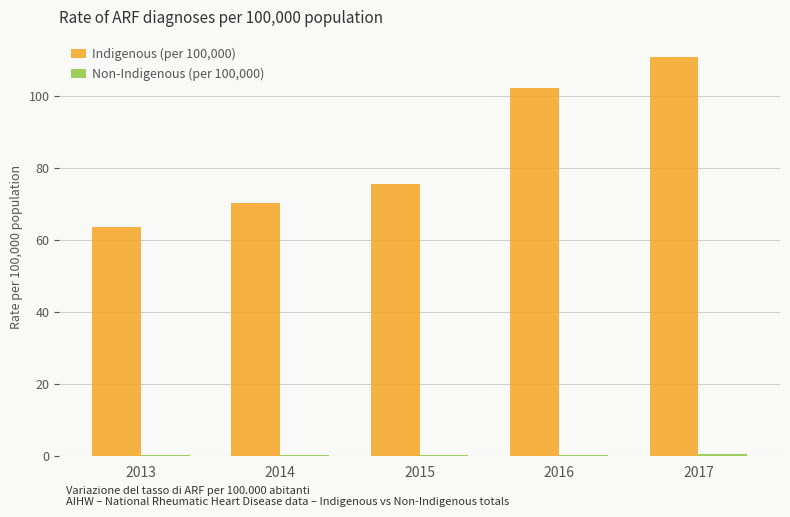

What is the maximum value for Indigenous (per 100,000)?

110.9